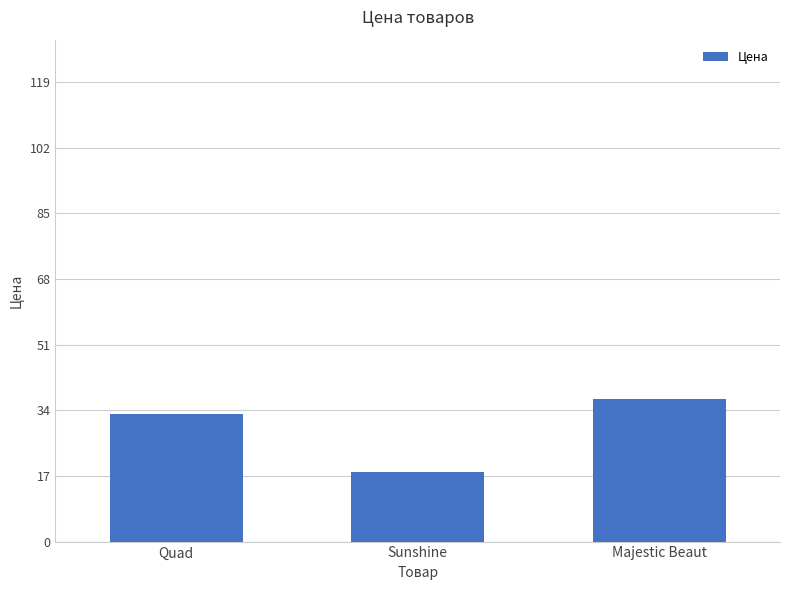

What is the label of the 2nd bar from the right?

Sunshine